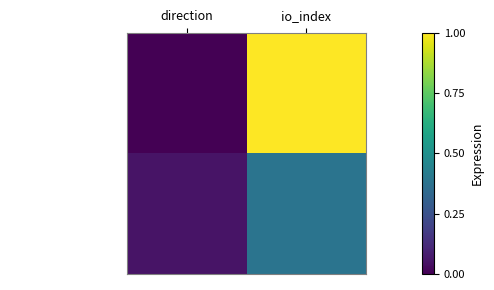

List the series in order of their peak value, lowest first.

f85e25a6436189993a…, a28328dfad33118a05…